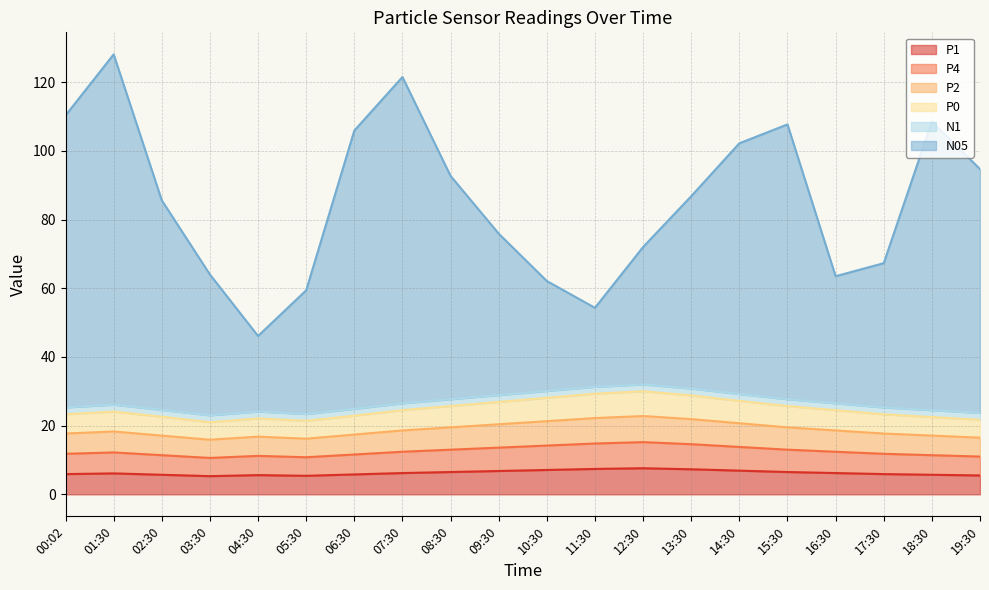

Where is the first local minimum for P2?

03:30